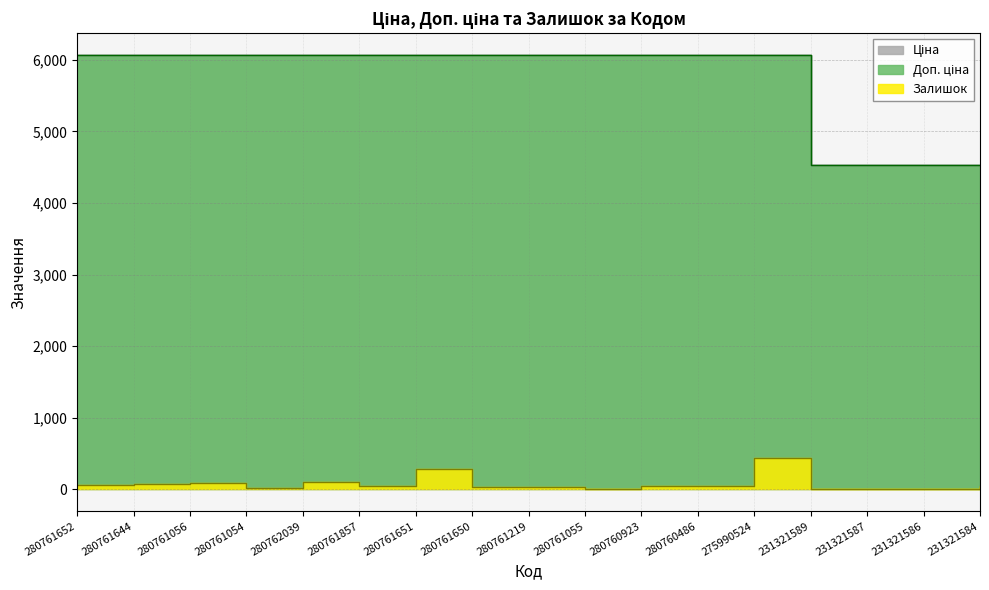

Rank the series at 280761644 from highest to lowest value.

Ціна, Доп. ціна, Залишок